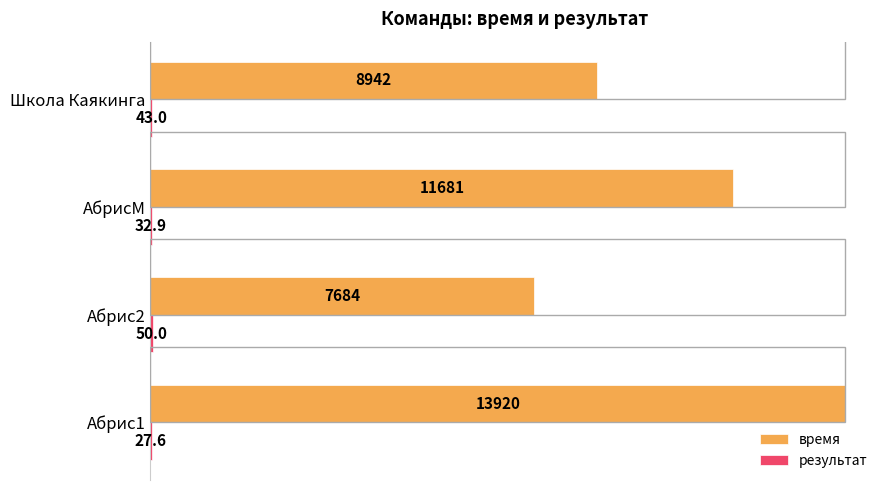

How many data points does each series have?

4